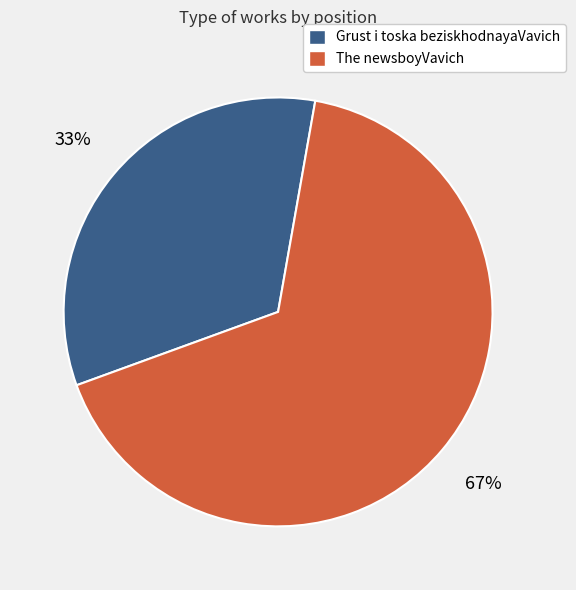

Is it true that Grust i toska beziskhodnayaVavich is 19% of the pie?

False